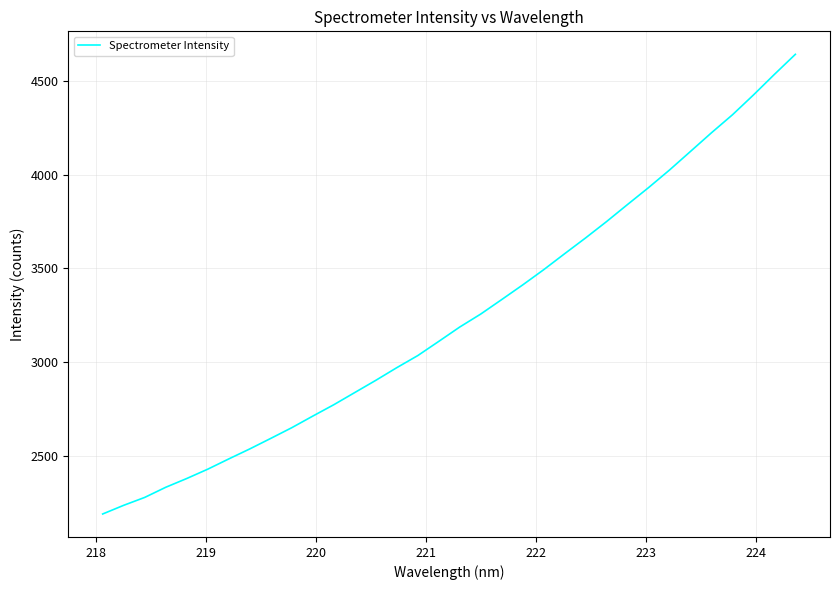

What is the difference between the maximum and minimum values?

2452.6